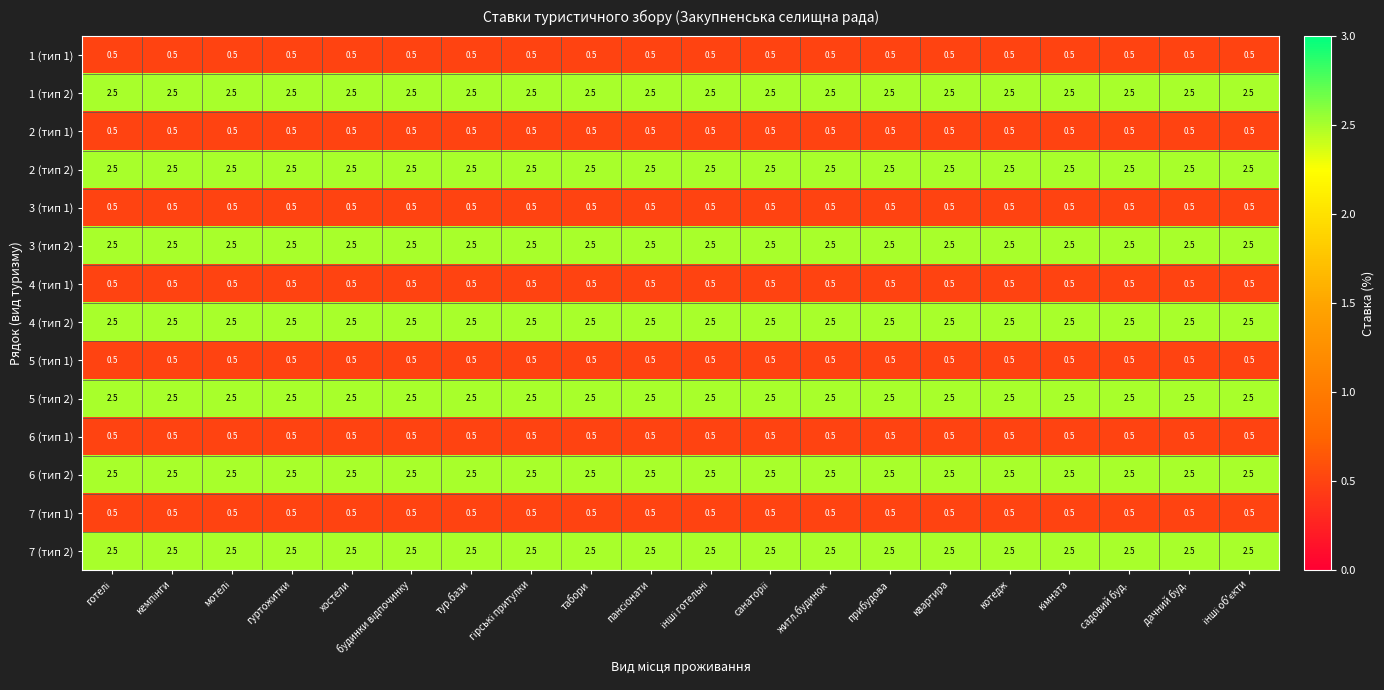

The 2 (тип 2) series shows 2.5 at табори. True or false?

True